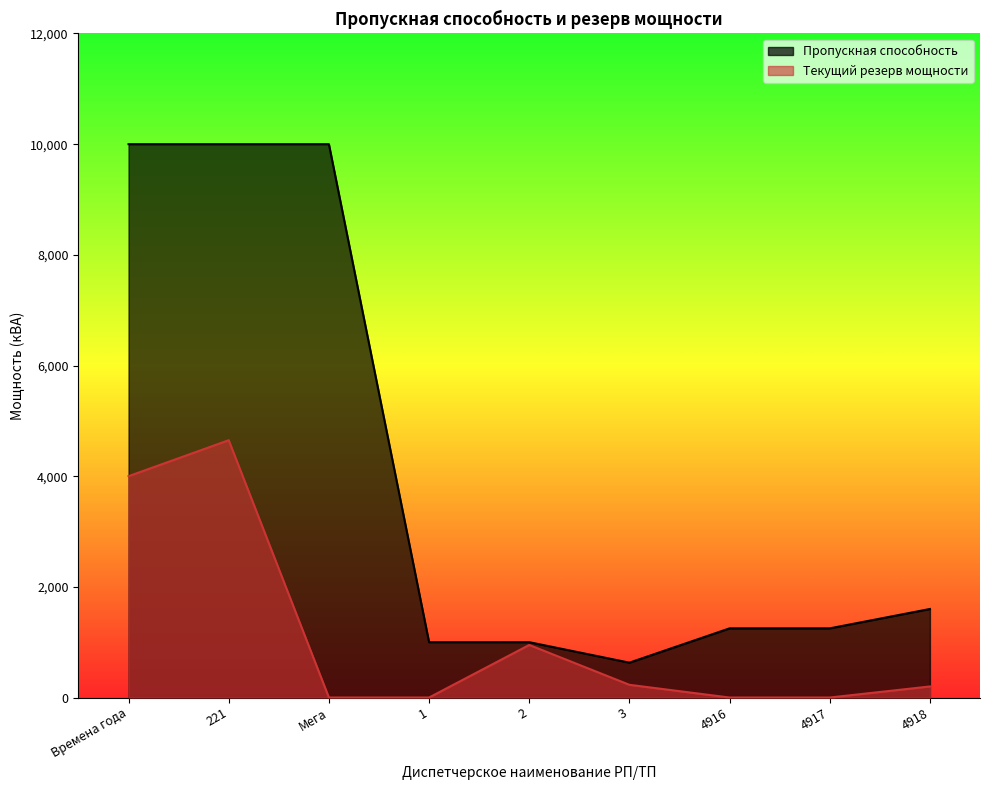

What is the difference between the Текущий резерв мощности values at 221 and 1?

4650.2